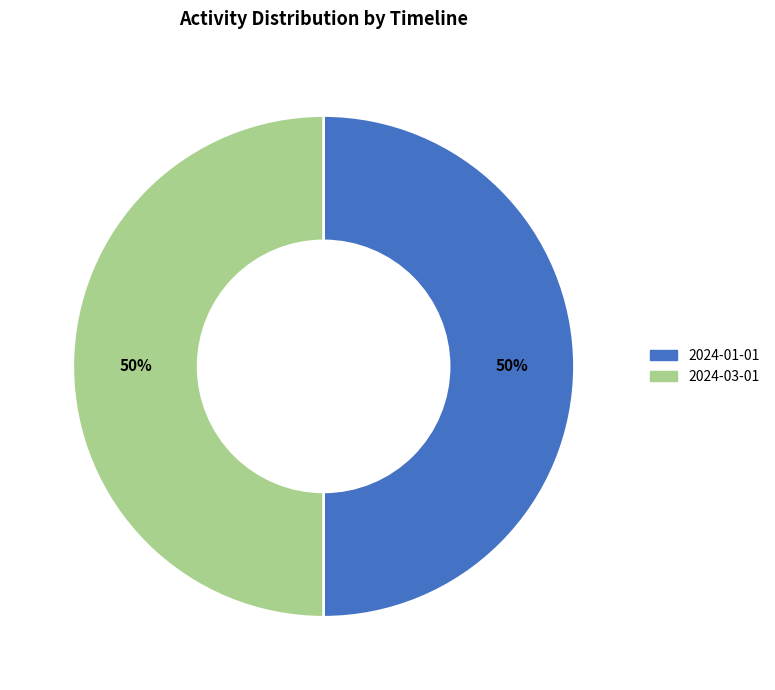

To the nearest percent, what is the combined percentage of 2024-03-01 and 2024-01-01?

100%